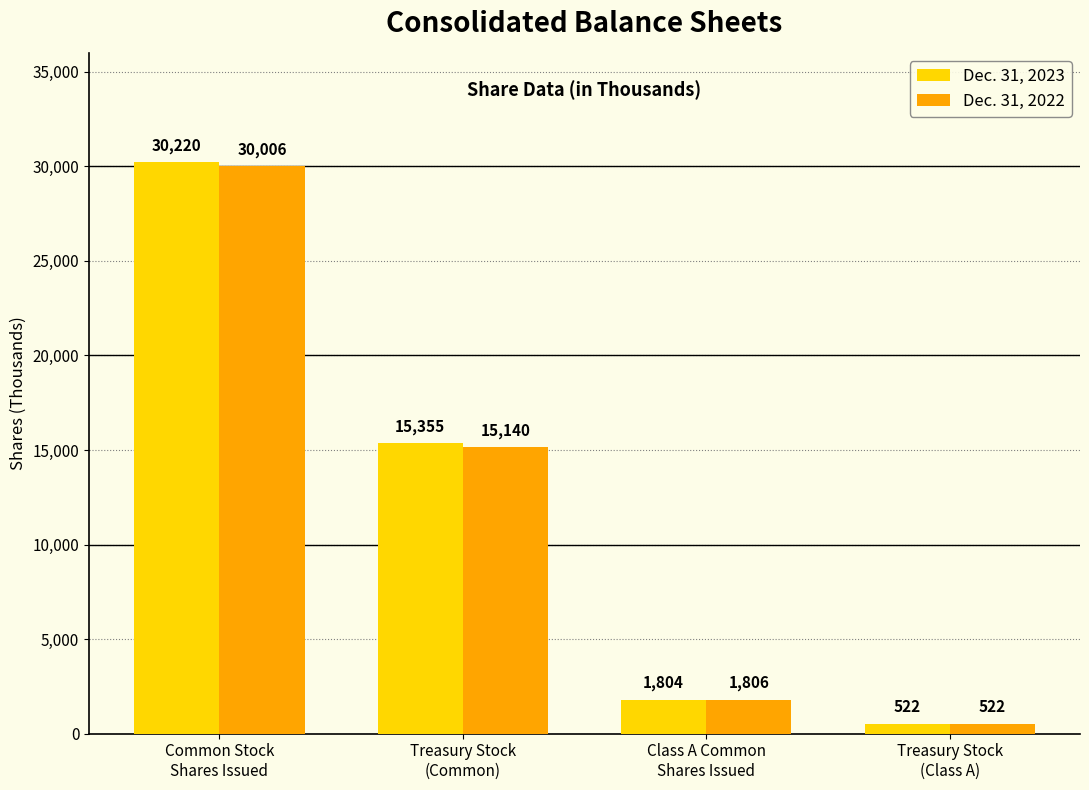

How many distinct data groups are displayed?

2